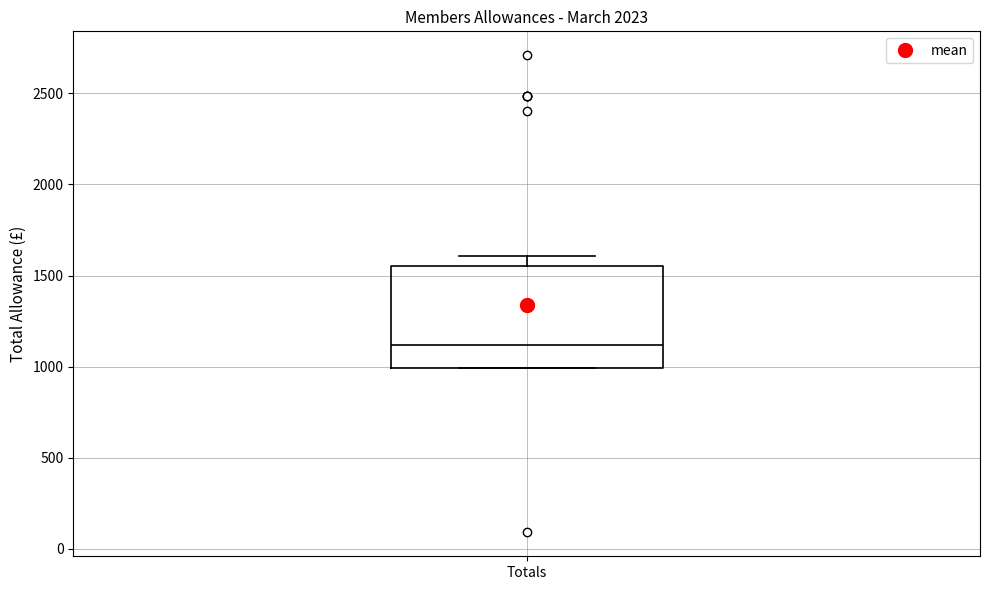

Read this box plot against the y-axis: the position of the median line, the range covered by the box, and the ends of both whiskers. The values are not printed on the chart, so give them approximately, as read against the axis.

median 1100, box 1000 to 1550, whiskers 1000 to 1600